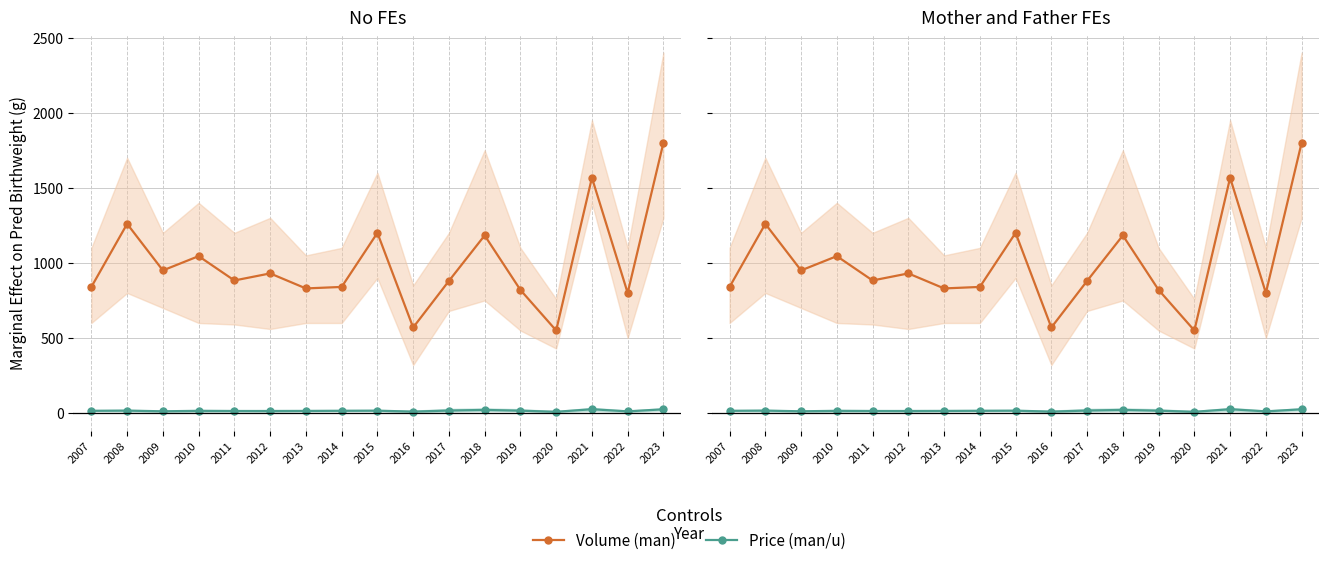

Read the Price (man/u) value at 2022.

11.4